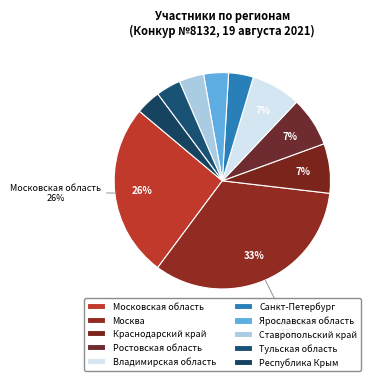

How many slices are in this pie chart?

10